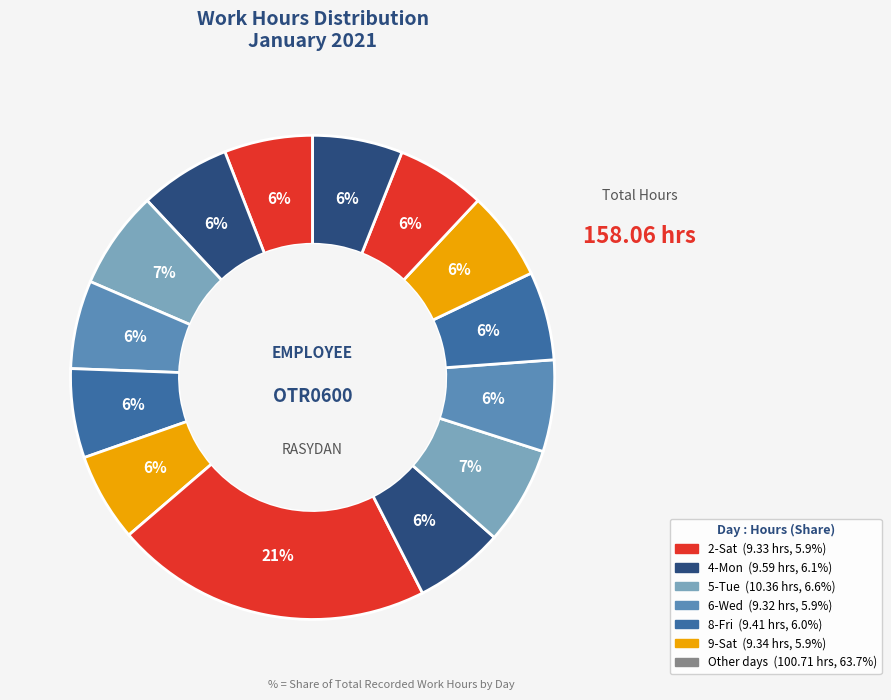

How many segments does this pie chart have?

14